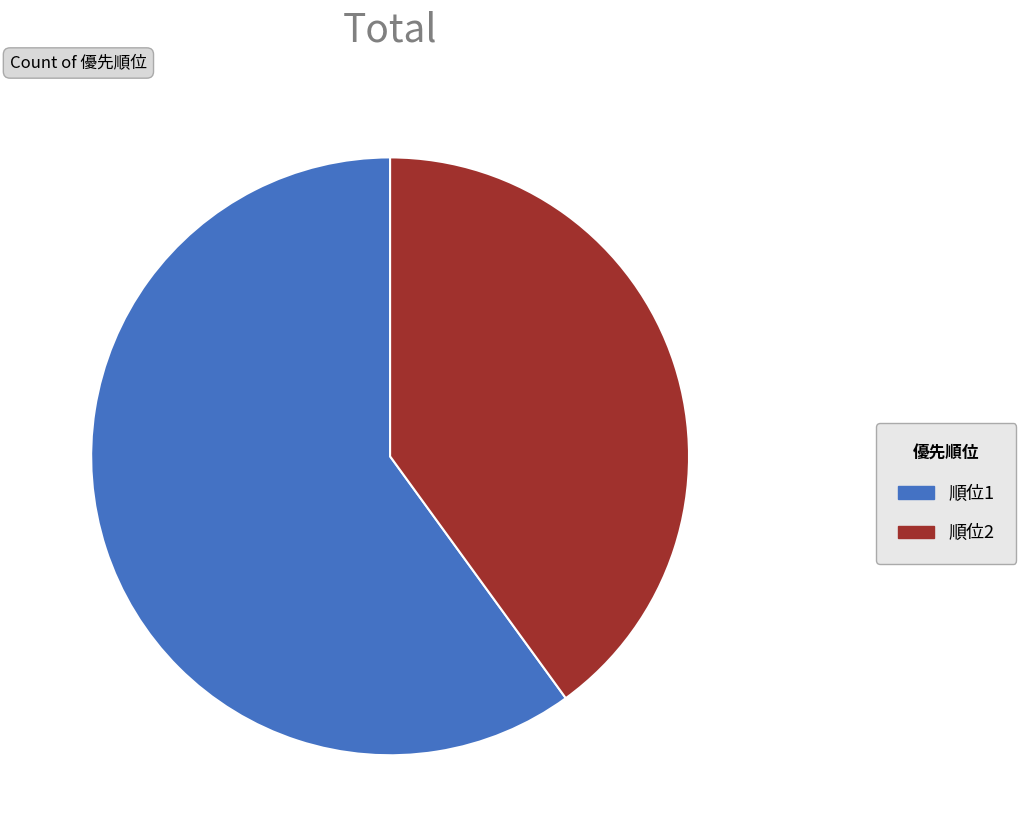

Which has a higher value, 順位1 or 順位2?

順位1